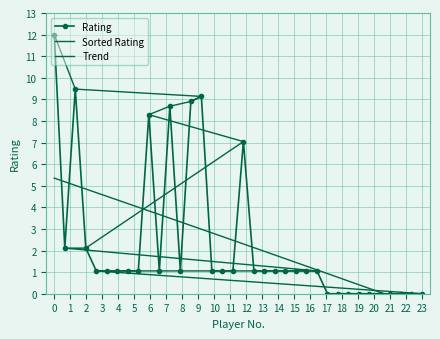

True or false: Rating has more than 2 interior local peaks.

True